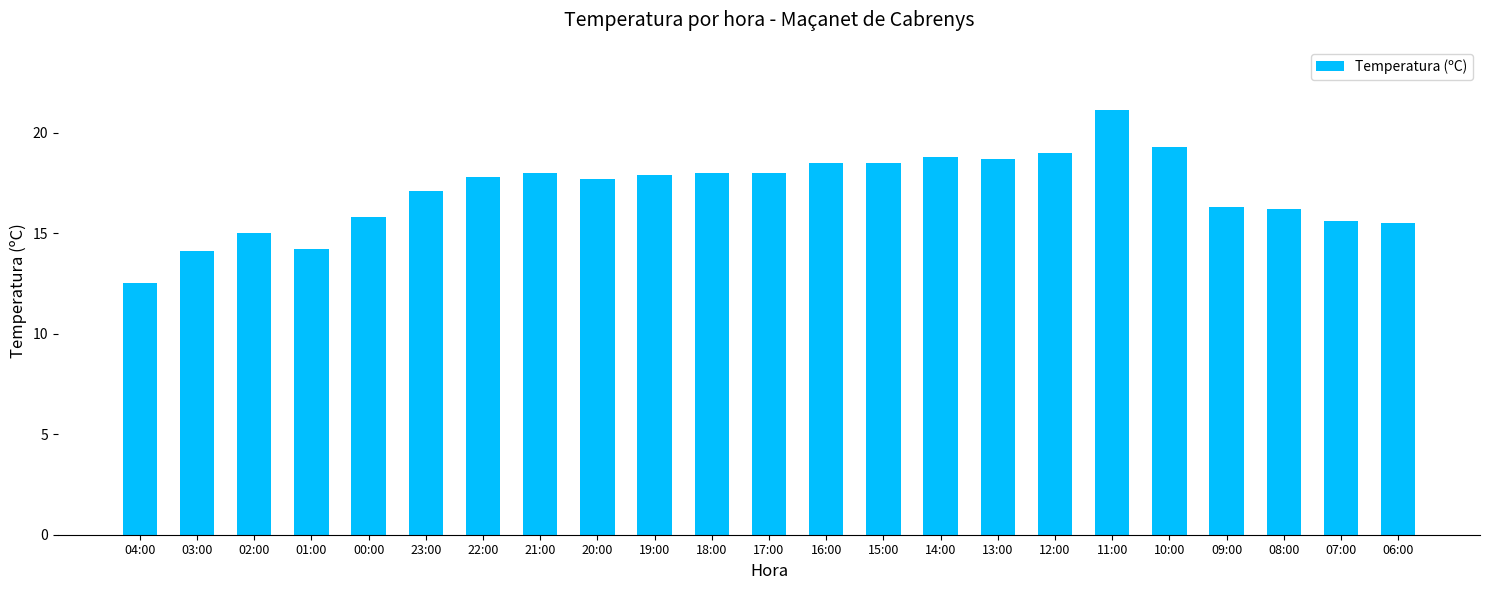

True or false: the data shows 11.6 at 12:00.

False